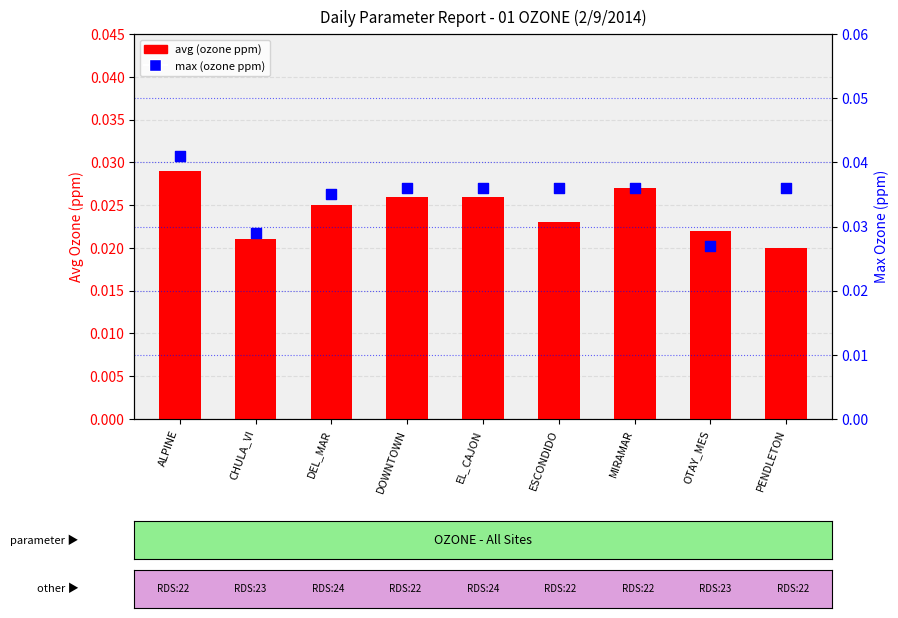

Which series reaches the maximum Y coordinate?

max